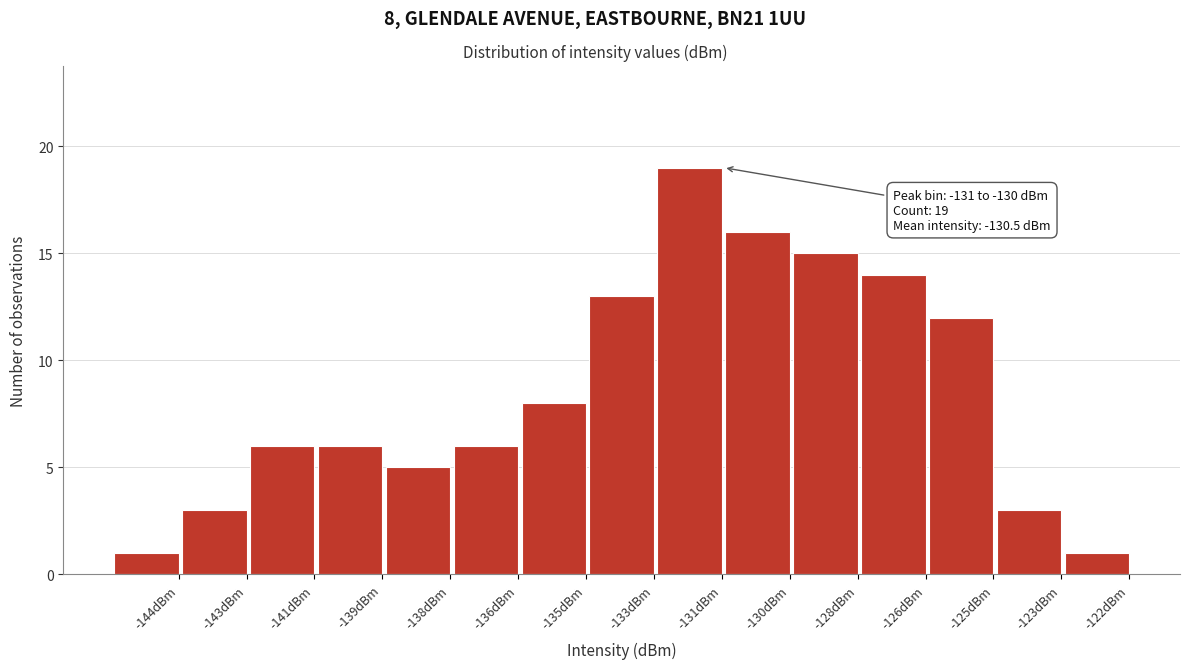

Reading right to left, transcribe all the data shown in this chart.

1	3	12	14	15	16	19	13	8	6	5	6	6	3	1